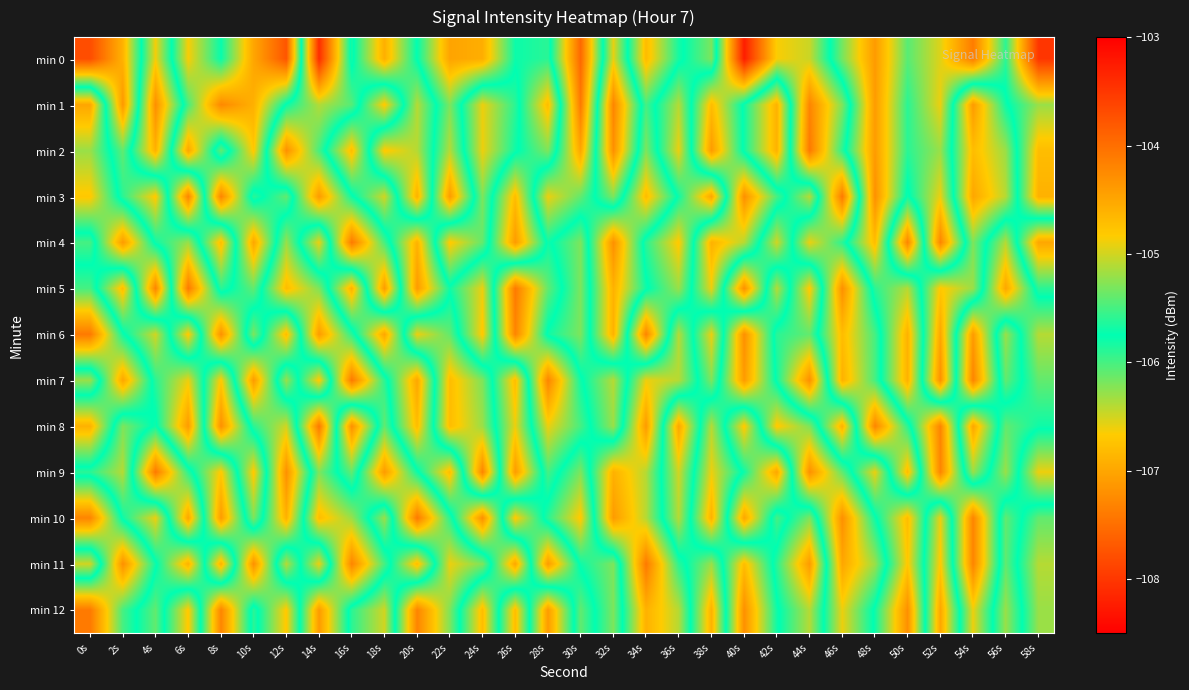

Reading right to left, what are all the values shown in this chart?

min 0: 58s=-108.0	56s=-105.9	54s=-107.4	52s=-106.5	50s=-106.1	48s=-107.1	46s=-106.2	44s=-105.0	42s=-104.9	40s=-103.3	38s=-106.2	36s=-105.7	34s=-104.7	32s=-106.6	30s=-103.9	28s=-105.9	26s=-105.8	24s=-106.9	22s=-107.0	20s=-105.8	18s=-104.6	16s=-105.8	14s=-103.4	12s=-107.7	10s=-107.0	8s=-105.8	6s=-106.6	4s=-104.9	2s=-106.9	0s=-107.8
min 1: 58s=-106.3	56s=-105.7	54s=-104.4	52s=-106.6	50s=-105.9	48s=-107.1	46s=-105.3	44s=-104.2	42s=-106.9	40s=-105.8	38s=-104.7	36s=-106.4	34s=-105.5	32s=-107.3	30s=-104.1	28s=-106.8	26s=-105.6	24s=-104.9	22s=-106.2	20s=-105.1	18s=-106.7	16s=-105.4	14s=-105.1	12s=-105.7	10s=-106.9	8s=-107.3	6s=-106.0	4s=-104.3	2s=-107.1	0s=-104.5
min 2: 58s=-106.8	56s=-105.2	54s=-104.7	52s=-106.3	50s=-105.9	48s=-107.1	46s=-105.6	44s=-104.1	42s=-106.9	40s=-105.8	38s=-104.4	36s=-106.6	34s=-105.3	32s=-107.2	30s=-104.5	28s=-106.2	26s=-105.7	24s=-104.9	22s=-106.4	20s=-105.1	18s=-104.8	16s=-106.8	14s=-105.5	12s=-104.3	10s=-106.7	8s=-105.4	6s=-107.0	4s=-104.6	2s=-106.1	0s=-105.2
min 3: 58s=-106.9	56s=-105.1	54s=-104.5	52s=-106.6	50s=-105.7	48s=-107.2	46s=-104.1	44s=-106.4	42s=-105.5	40s=-104.3	38s=-107.0	36s=-105.8	34s=-104.7	32s=-106.2	30s=-105.4	28s=-104.9	26s=-106.8	24s=-105.3	22s=-107.1	20s=-104.6	18s=-106.5	16s=-105.7	14s=-104.4	12s=-106.1	10s=-105.6	8s=-107.3	6s=-104.2	4s=-106.7	2s=-105.9	0s=-104.8
min 4: 58s=-104.5	56s=-106.4	54s=-105.3	52s=-107.3	50s=-104.2	48s=-106.8	46s=-105.6	44s=-104.9	42s=-106.5	40s=-105.1	38s=-104.6	36s=-106.7	34s=-105.9	32s=-104.3	30s=-106.2	28s=-105.7	26s=-107.1	24s=-105.4	22s=-104.8	20s=-106.9	18s=-105.5	16s=-104.1	14s=-106.6	12s=-105.2	10s=-107.0	8s=-104.7	6s=-106.3	4s=-105.8	2s=-104.4	0s=-106.0
min 5: 58s=-105.6	56s=-107.0	54s=-105.2	52s=-104.8	50s=-106.4	48s=-105.9	46s=-104.3	44s=-106.7	42s=-105.1	40s=-107.2	38s=-104.9	36s=-106.3	34s=-105.7	32s=-104.6	30s=-106.2	28s=-105.4	26s=-104.1	24s=-106.6	22s=-105.8	20s=-107.1	18s=-104.4	16s=-106.9	14s=-105.3	12s=-104.7	10s=-106.1	8s=-105.6	6s=-107.4	4s=-104.2	2s=-106.8	0s=-105.5
min 6: 58s=-106.4	56s=-105.2	54s=-107.1	52s=-104.5	50s=-106.9	48s=-105.5	46s=-104.7	44s=-106.1	42s=-105.9	40s=-104.3	38s=-106.6	36s=-105.1	34s=-107.3	32s=-104.6	30s=-106.2	28s=-105.8	26s=-104.2	24s=-106.7	22s=-105.4	20s=-104.9	18s=-107.0	16s=-105.6	14s=-104.4	12s=-106.8	10s=-105.3	8s=-107.2	6s=-104.8	4s=-106.5	2s=-105.7	0s=-104.1
min 7: 58s=-106.1	56s=-105.4	54s=-107.3	52s=-104.3	50s=-106.9	48s=-105.5	46s=-104.6	44s=-107.2	42s=-105.8	40s=-104.4	38s=-106.2	36s=-105.1	34s=-104.9	32s=-106.4	30s=-105.7	28s=-104.2	26s=-106.8	24s=-105.3	22s=-104.7	20s=-107.0	18s=-105.6	16s=-104.1	14s=-106.7	12s=-105.2	10s=-107.1	8s=-104.8	6s=-106.6	4s=-105.9	2s=-104.5	0s=-106.3
min 8: 58s=-105.8	56s=-106.1	54s=-104.5	52s=-107.3	50s=-105.6	48s=-104.2	46s=-106.9	44s=-105.3	42s=-104.8	40s=-106.7	38s=-105.1	36s=-107.0	34s=-104.4	32s=-106.3	30s=-105.5	28s=-104.9	26s=-106.6	24s=-105.2	22s=-104.7	20s=-106.8	18s=-105.4	16s=-107.2	14s=-104.1	12s=-106.5	10s=-105.9	8s=-104.3	6s=-107.1	4s=-105.7	2s=-106.2	0s=-104.6
min 9: 58s=-104.9	56s=-106.3	54s=-105.2	52s=-107.3	50s=-104.7	48s=-106.6	46s=-105.4	44s=-104.3	42s=-107.0	40s=-105.8	38s=-104.9	36s=-106.5	34s=-105.1	32s=-104.6	30s=-106.2	28s=-105.5	26s=-107.1	24s=-104.2	22s=-106.8	20s=-105.7	18s=-104.4	16s=-106.1	14s=-105.3	12s=-107.2	10s=-104.8	8s=-106.7	6s=-105.6	4s=-104.1	2s=-106.4	0s=-105.9
min 10: 58s=-106.1	56s=-105.4	54s=-107.3	52s=-104.9	50s=-106.8	48s=-105.7	46s=-104.3	44s=-106.2	42s=-105.5	40s=-107.0	38s=-104.6	36s=-106.4	34s=-105.1	32s=-104.4	30s=-106.7	28s=-105.9	26s=-104.8	24s=-107.2	22s=-105.6	20s=-104.1	18s=-106.3	16s=-105.2	14s=-104.7	12s=-106.9	10s=-105.3	8s=-107.1	6s=-104.5	4s=-106.6	2s=-105.8	0s=-104.2
min 11: 58s=-106.4	56s=-105.4	54s=-107.3	52s=-104.8	50s=-106.7	48s=-105.2	46s=-104.5	44s=-107.1	42s=-105.9	40s=-104.7	38s=-106.3	36s=-105.6	34s=-104.1	32s=-106.2	30s=-105.8	28s=-104.4	26s=-107.0	24s=-105.3	22s=-104.9	20s=-106.8	18s=-105.5	16s=-104.2	14s=-106.6	12s=-105.1	10s=-107.2	8s=-104.6	6s=-106.9	4s=-105.7	2s=-104.3	0s=-106.5
min 12: 58s=-106.3	56s=-105.2	54s=-106.6	52s=-104.5	50s=-107.2	48s=-105.8	46s=-104.9	44s=-106.4	42s=-105.7	40s=-104.3	38s=-106.9	36s=-105.1	34s=-104.6	32s=-106.2	30s=-105.4	28s=-107.1	26s=-104.7	24s=-106.8	22s=-105.3	20s=-104.2	18s=-106.5	16s=-105.9	14s=-104.4	12s=-106.7	10s=-105.6	8s=-107.3	6s=-104.8	4s=-106.1	2s=-105.5	0s=-104.1